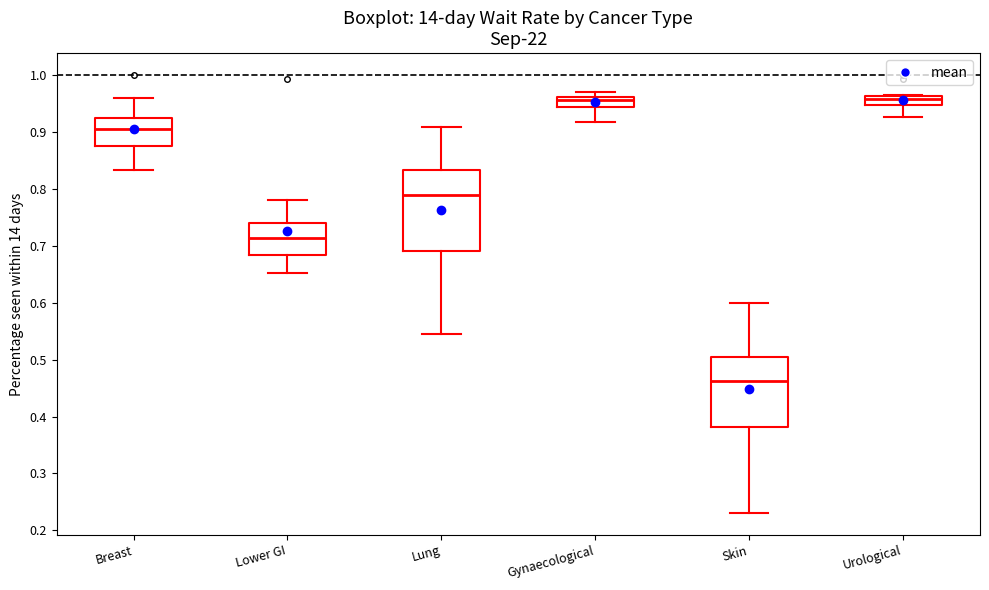

Which box is the tallest, from its lower edge to its upper edge?

Lung